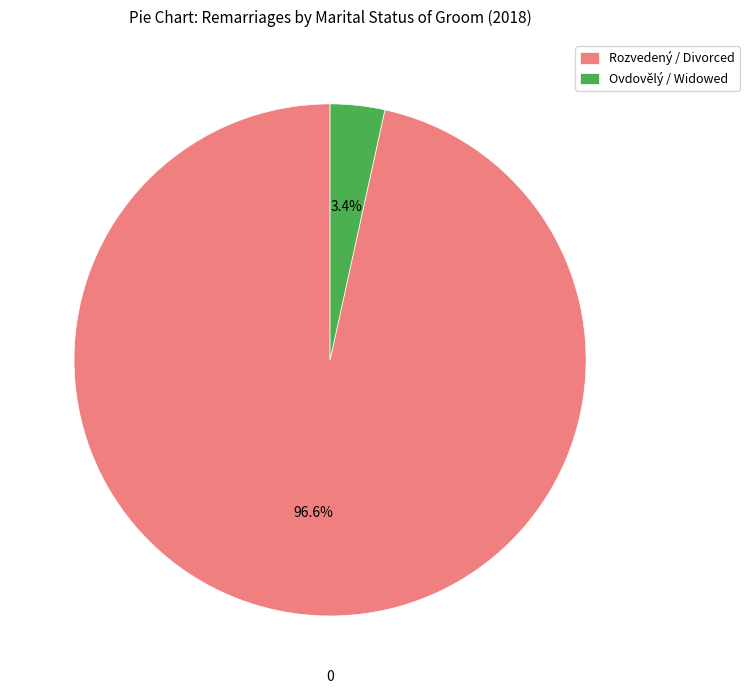

How many slices are in this pie chart?

2